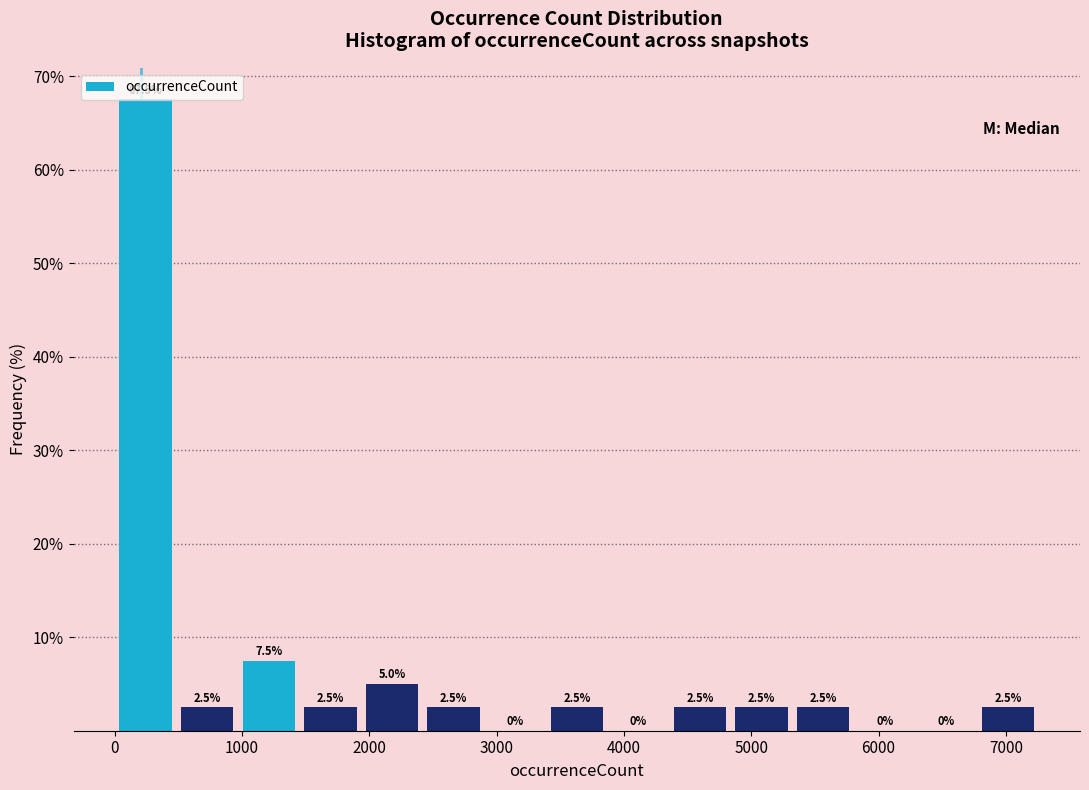

Over which range of the x-axis is the bar tallest?

0 to 500